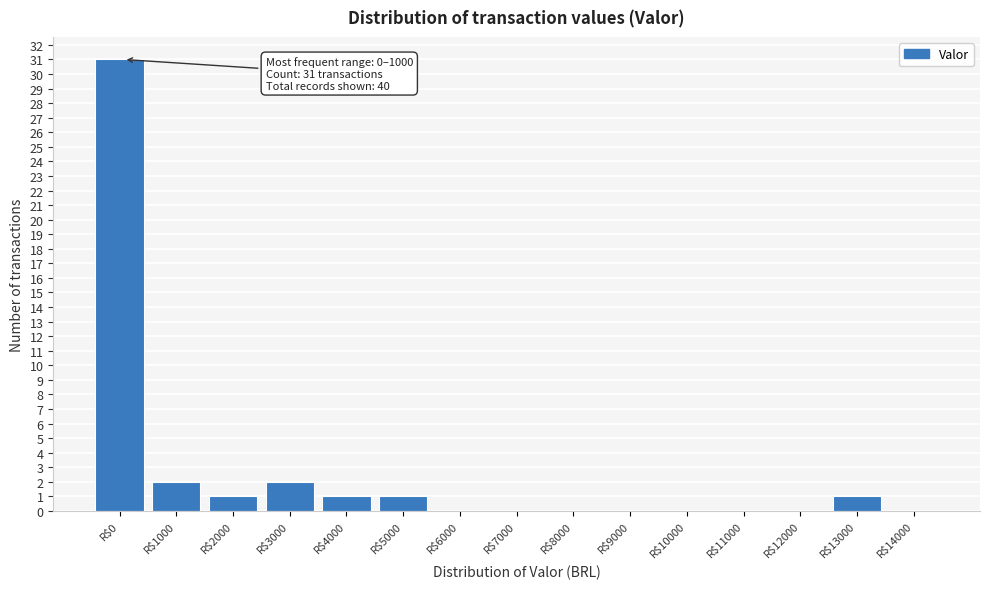

Is it true that the value at R$8000 is 11?

False